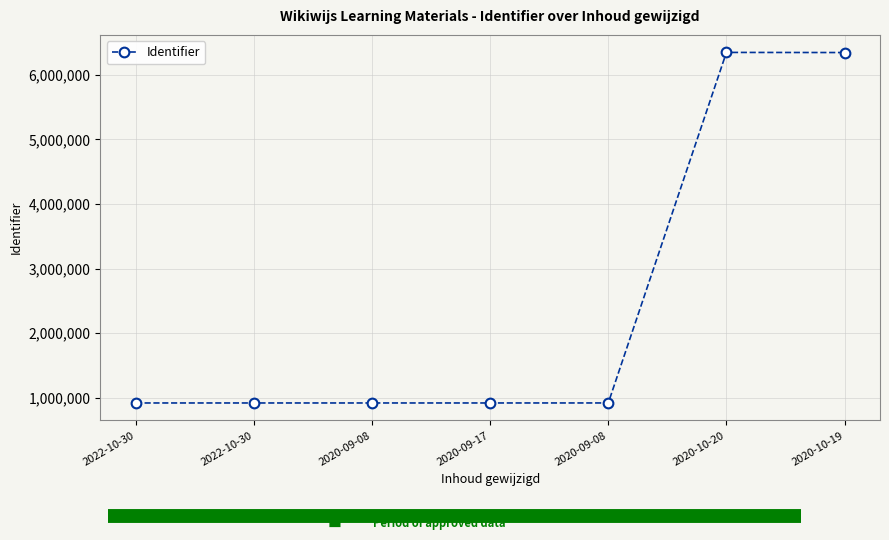

The value at 2020-10-20 is 6347390. True or false?

True